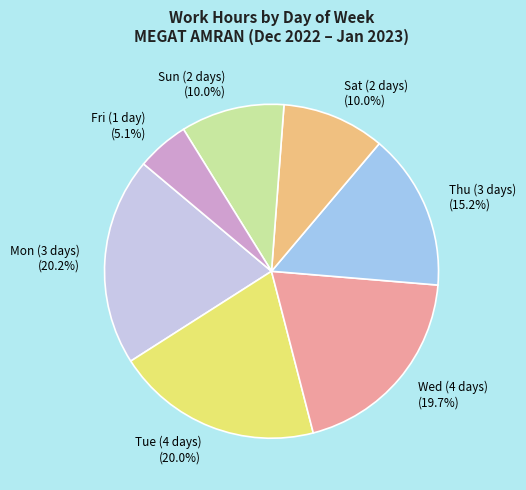

How many segments does this pie chart have?

7